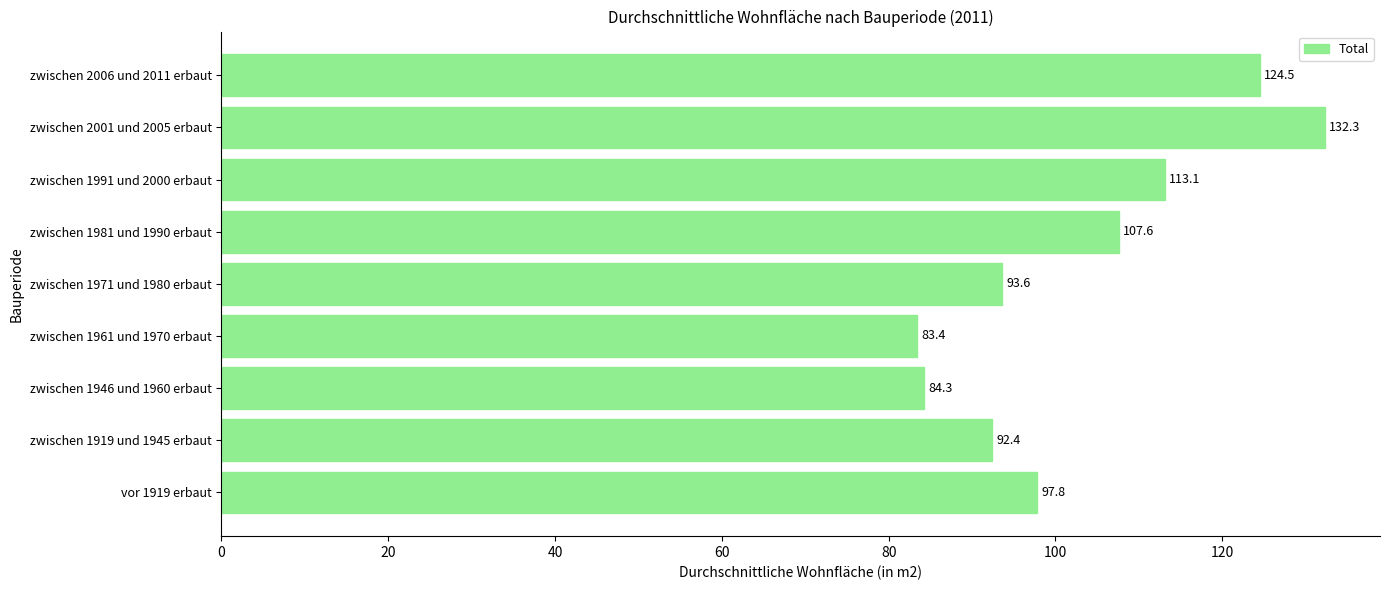

True or false: the data shows 93.6 at zwischen 1971 und 1980 erbaut.

True